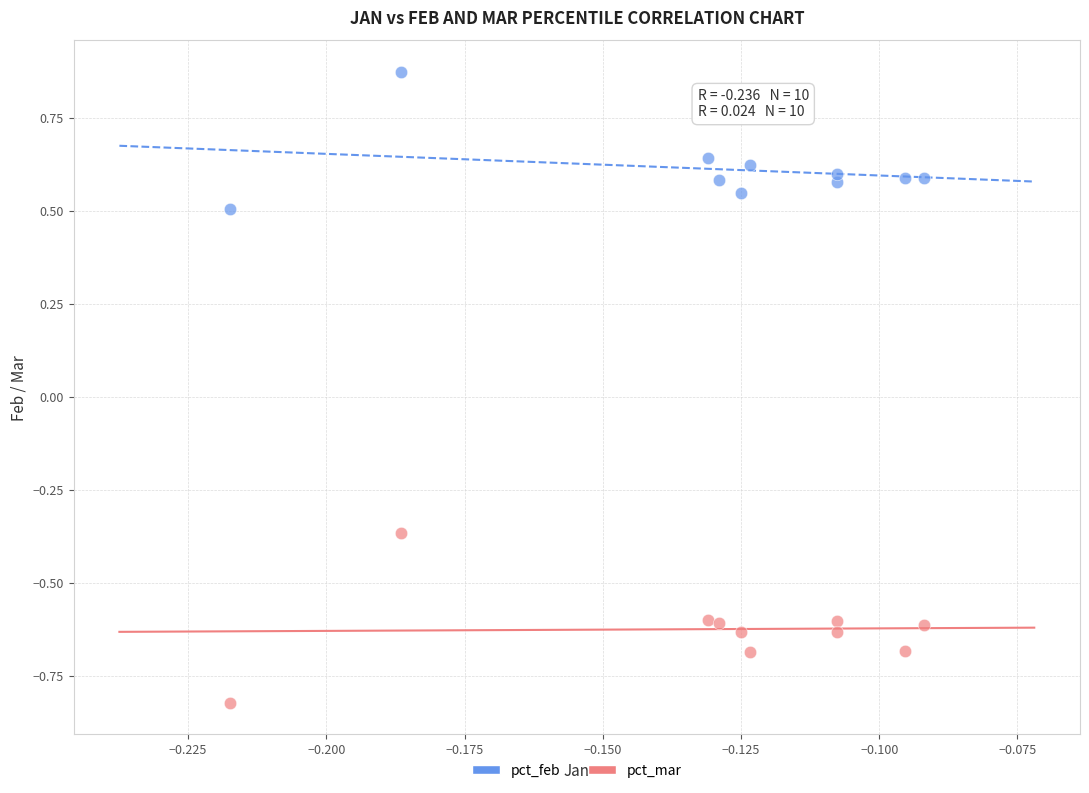

Which series contains the lowest Y value?

pct_mar